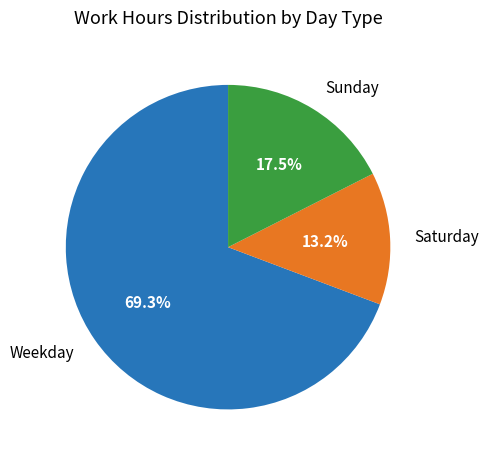

Rank the categories by value from lowest to highest.

Saturday, Sunday, Weekday